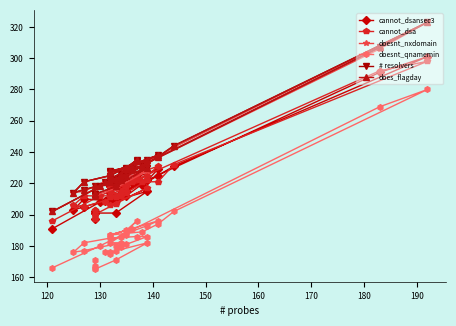

Rank the series by their maximum value, from lowest to highest.

doesnt_qnamemin, cannot_dsa, cannot_dsansec3, doesnt_nxdomain, # resolvers, does_flagday